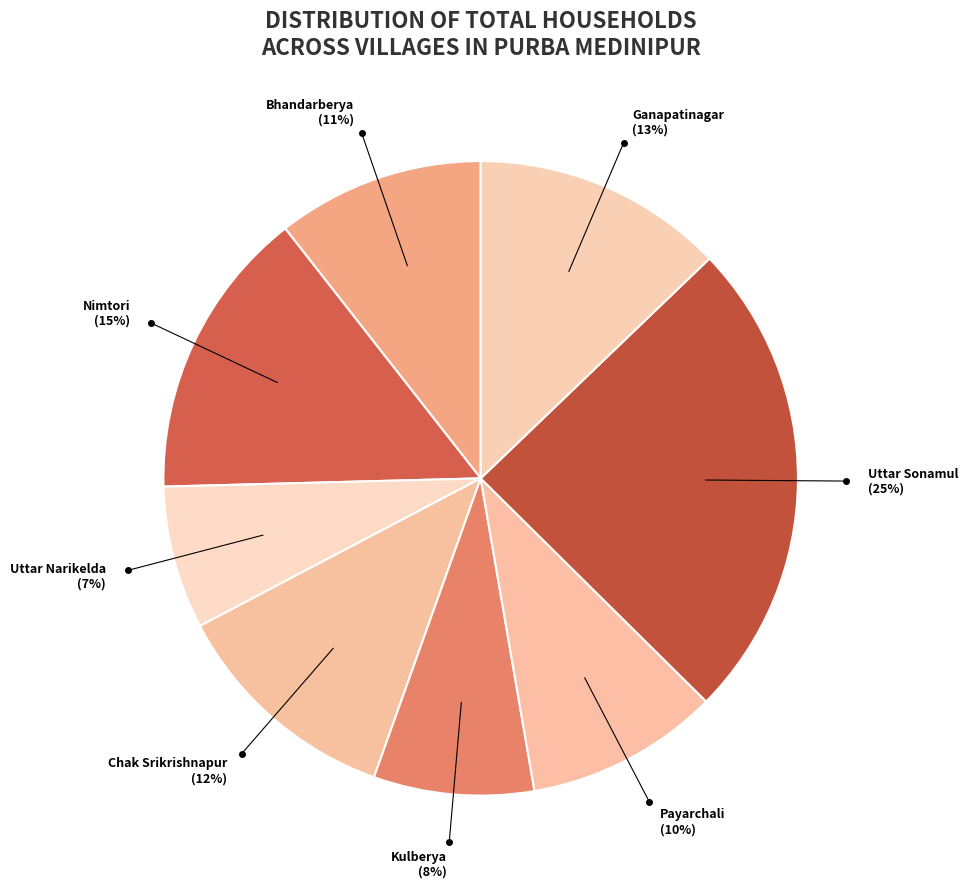

How many slices are in this pie chart?

8